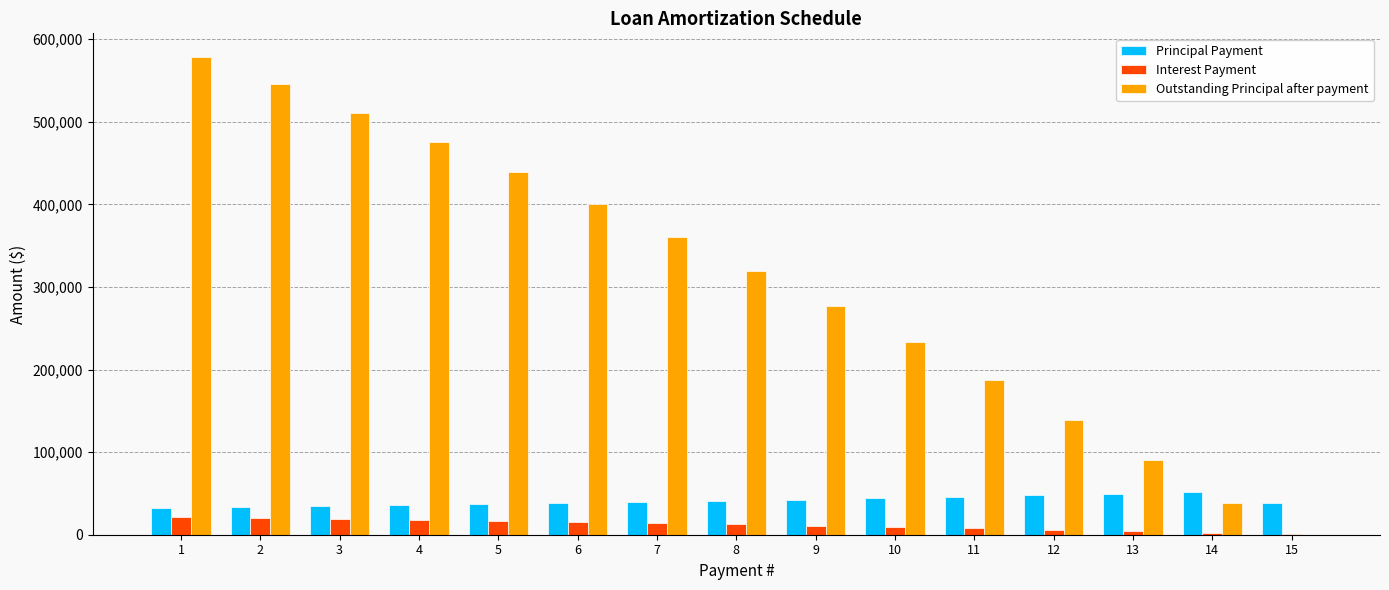

Which series changed the most between 5 and 13?

Outstanding Principal after payment